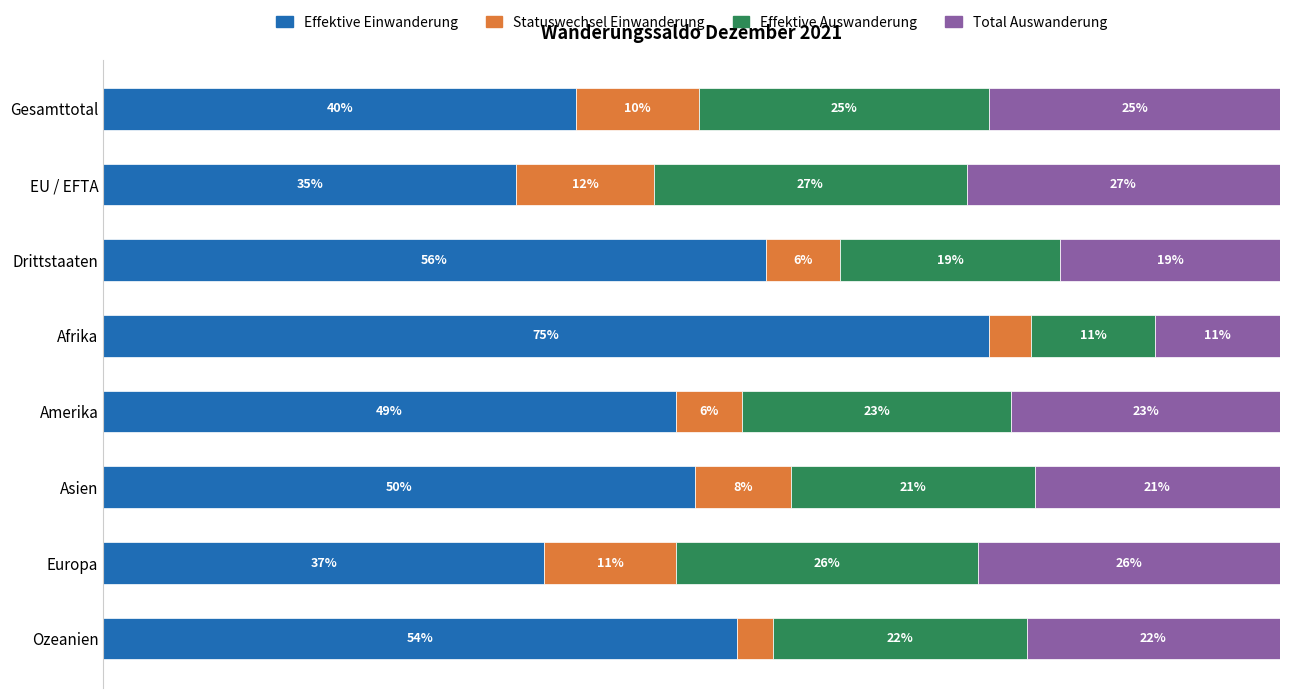

Reading right to left, what are all the values shown in this chart?

Effektive Einwanderung: 53.8	37.5	50.3	48.6	75.3	56.3	35.1	40.2
Statuswechsel Einwanderung: 3.1	11.2	8.1	5.7	3.5	6.3	11.7	10.4
Effektive Auswanderung: 21.5	25.7	20.7	22.9	10.6	18.7	26.6	24.7
Total Auswanderung: 21.5	25.7	20.9	22.9	10.6	18.7	26.6	24.7